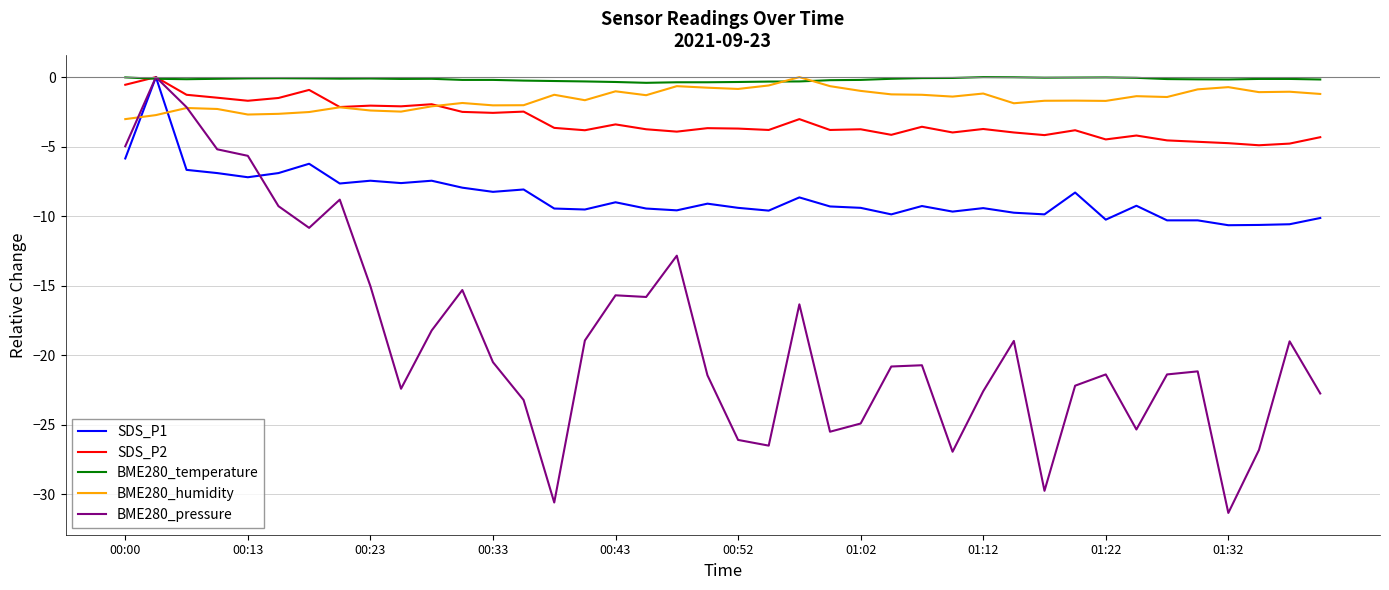

What are all the series names shown in the legend?

SDS_P1, SDS_P2, BME280_temperature, BME280_humidity, BME280_pressure